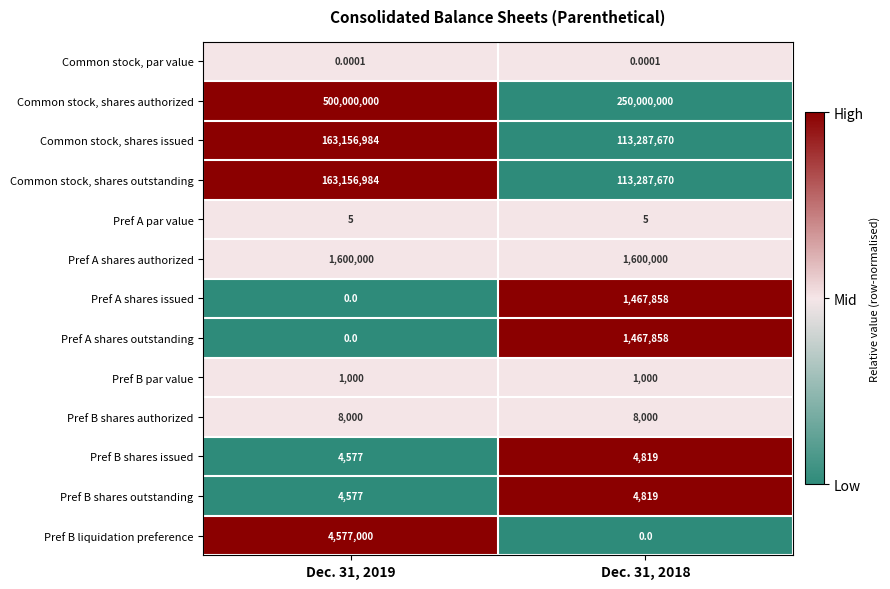

What is the total value across all series at Dec. 31, 2019?

832509127.0